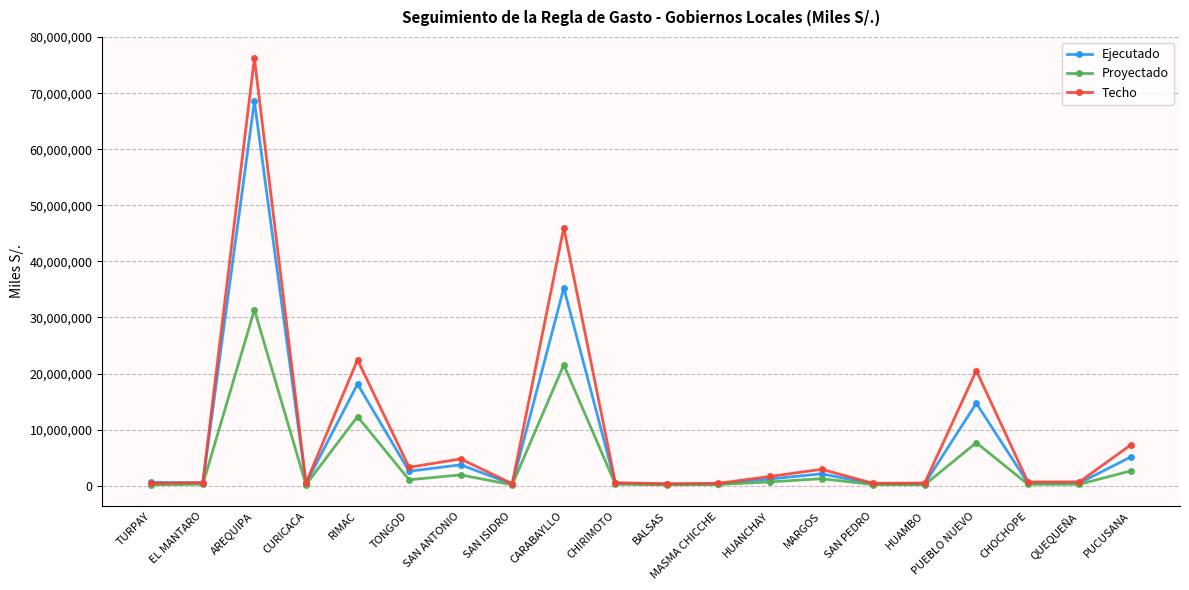

How many data points in Proyectado are above 261395?

10